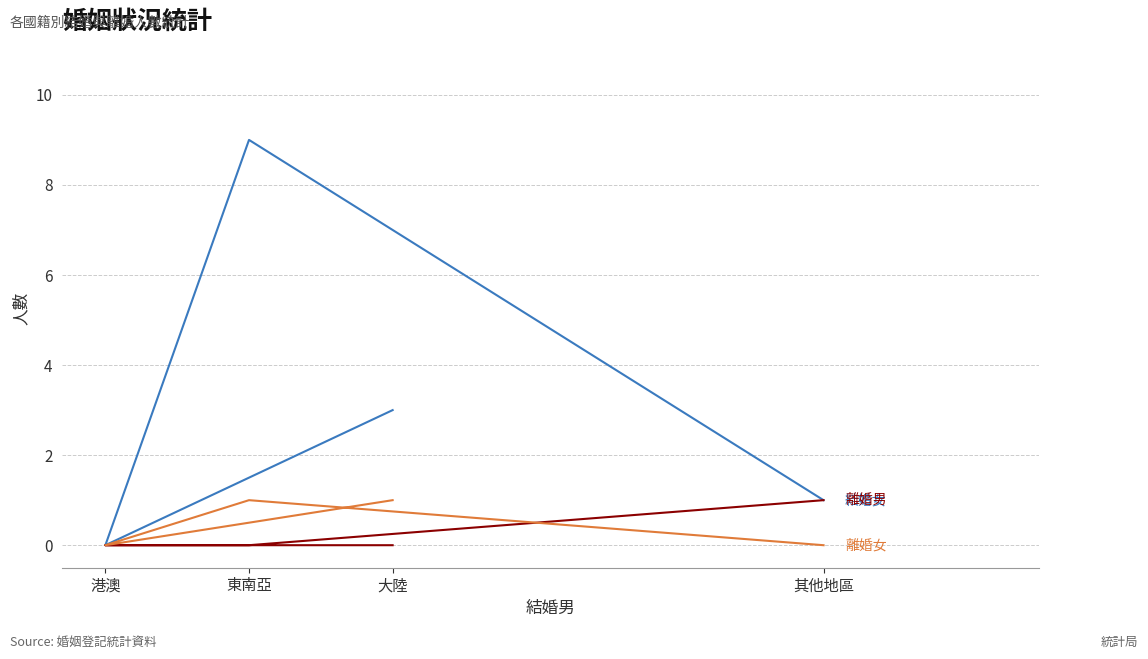

Rank the series at 其他地區 from lowest to highest value.

離婚女, 結婚女, 離婚男